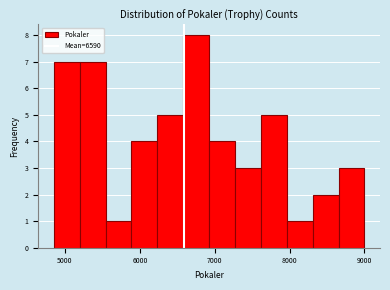

Read against the x-axis, roughly where is the centre of the tallest bar?

6800